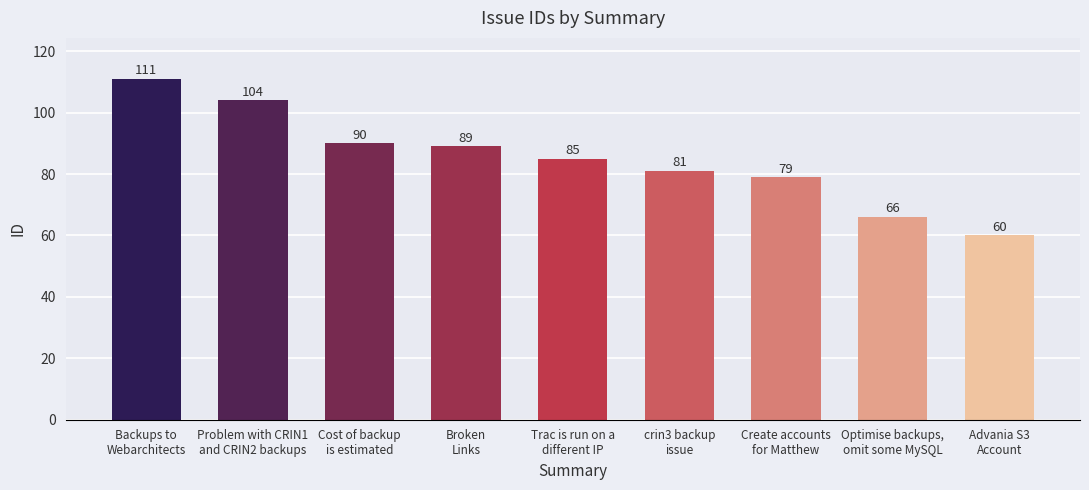

What is the minimum value shown in the chart?

60